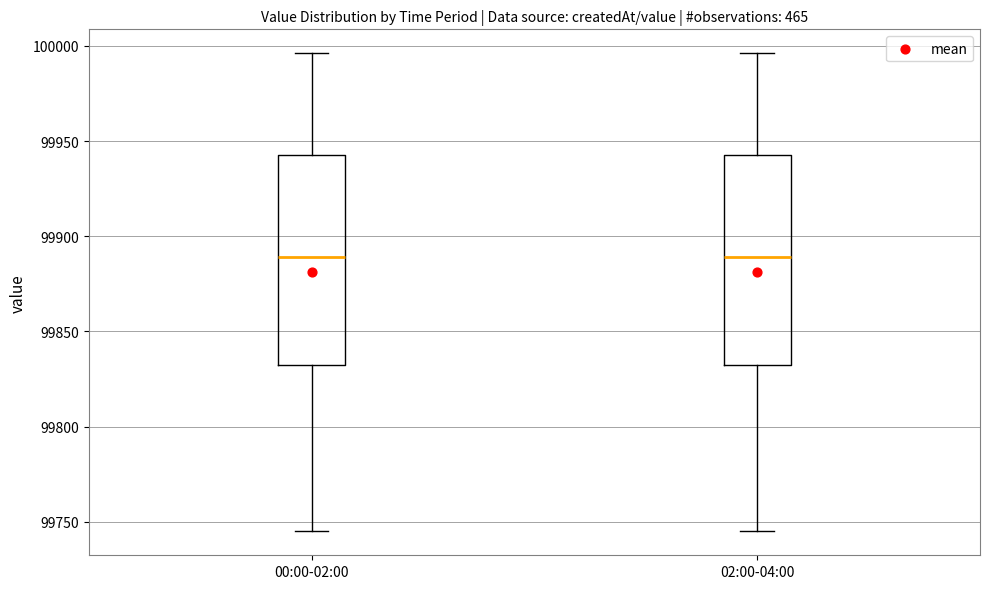

Reading left to right, read every box against the y-axis: the position of its median line, the range the box covers, and the ends of its whiskers. The values are not printed on the chart, so give them approximately, as read against the axis.

00:00-02:00: median 99890, box 99830 to 99945, whiskers 99745 to 99995
02:00-04:00: median 99890, box 99830 to 99945, whiskers 99745 to 99995